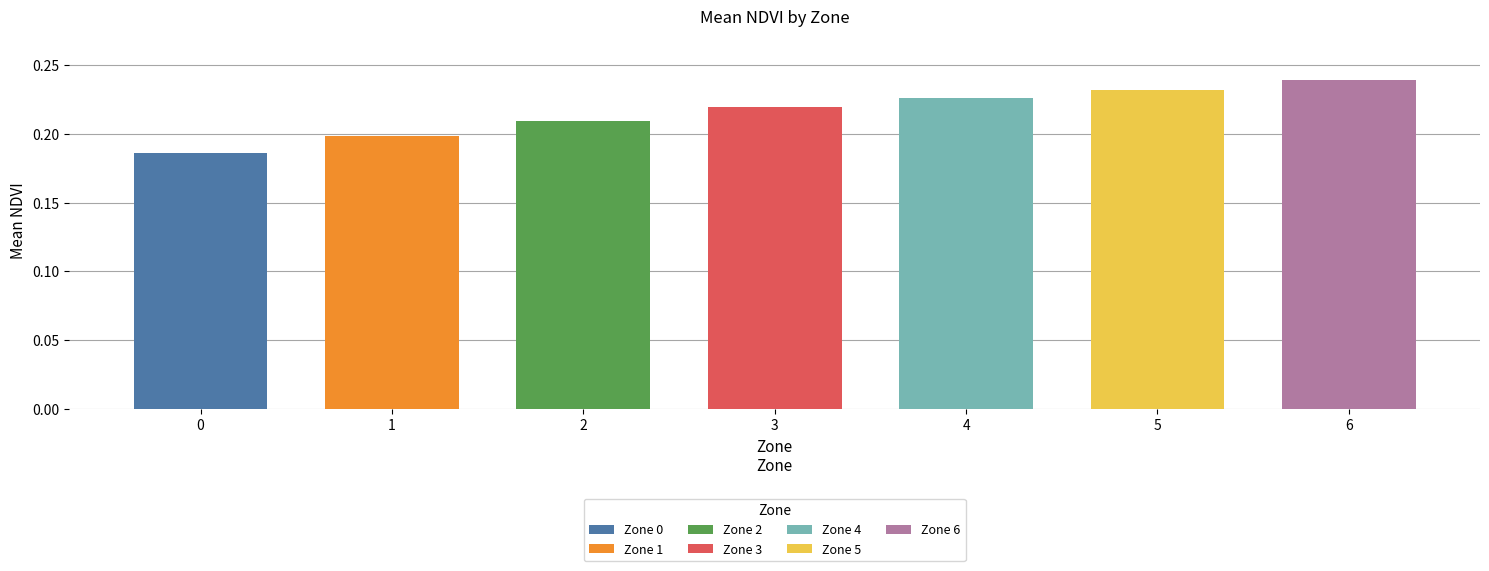

How many bars are there in total?

7